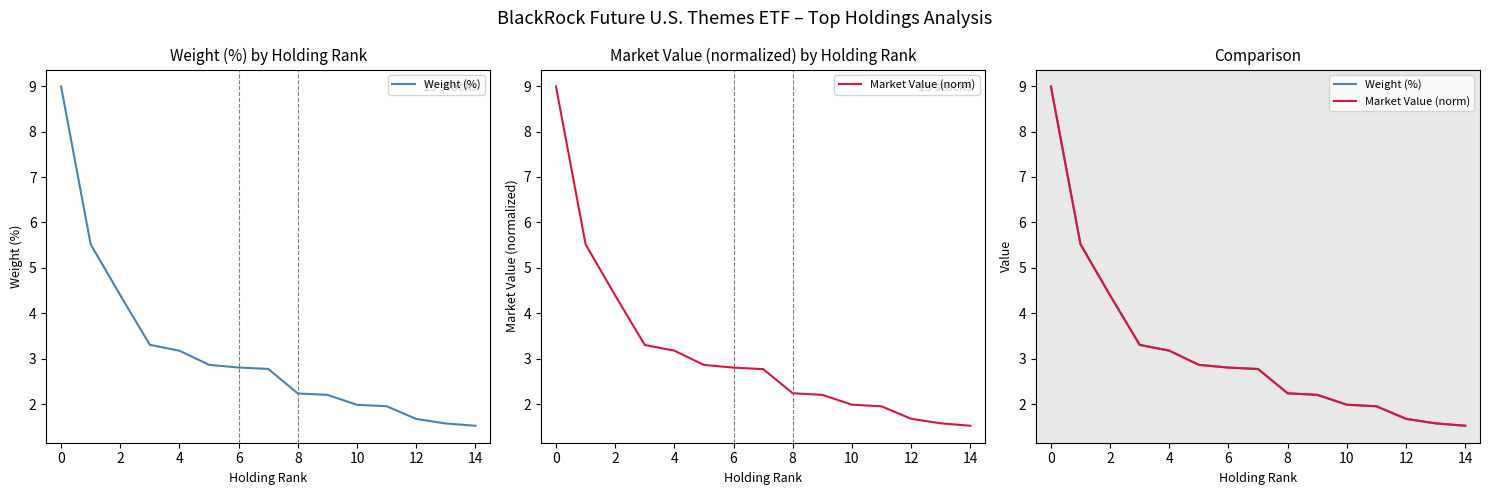

Does the chart display data point markers on the line(s)?

No